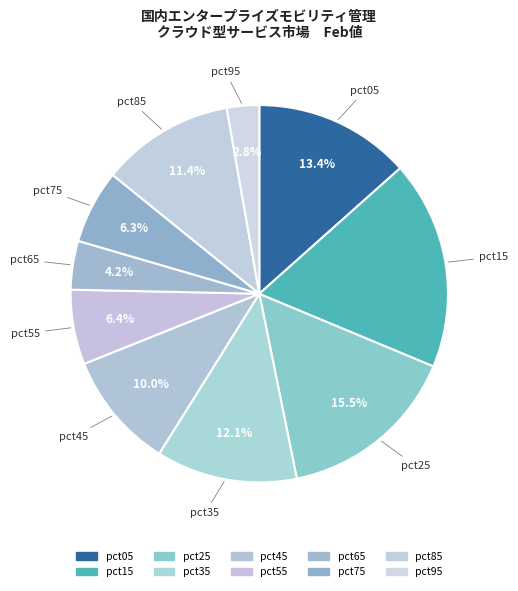

To the nearest percent, what percentage of the pie is pct05?

13%